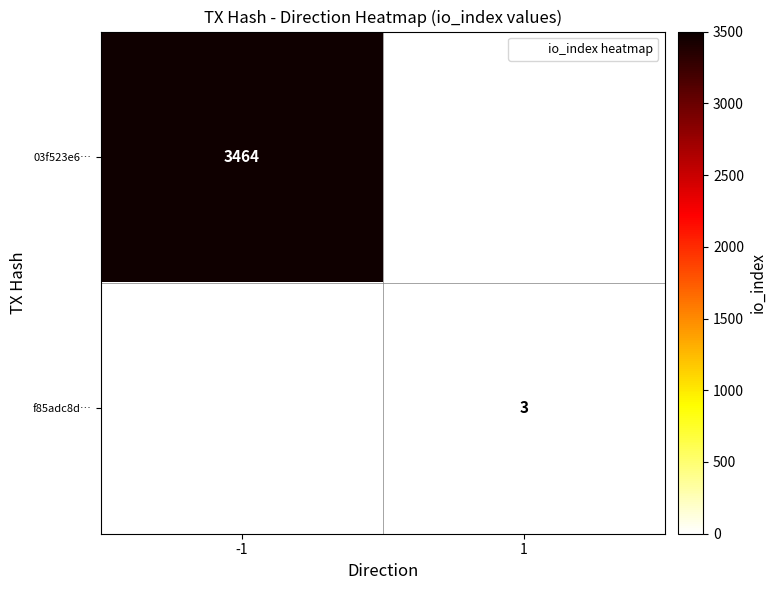

The value of f85adc8d… at 1 is 1. True or false?

False